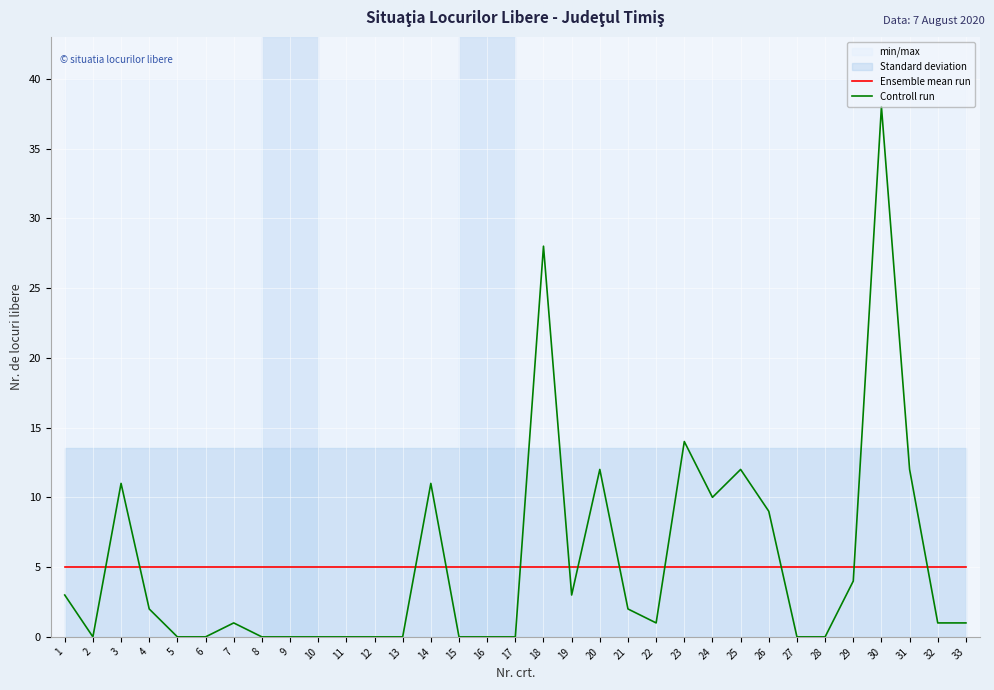

Between 3 and 28, which is larger?

3